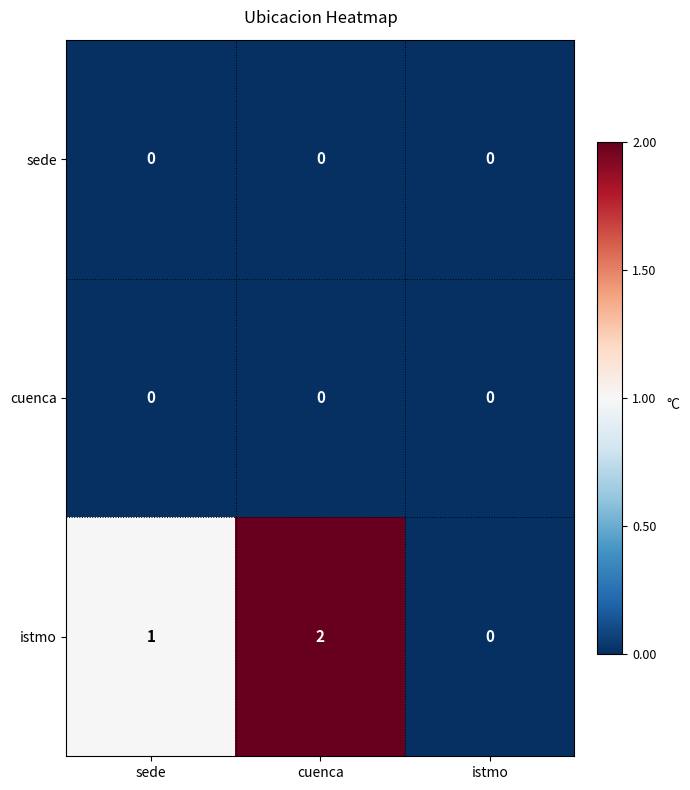

Reading left to right, what are all the values shown in this chart?

sede: 0	0	0
cuenca: 0	0	0
istmo: 1	2	0